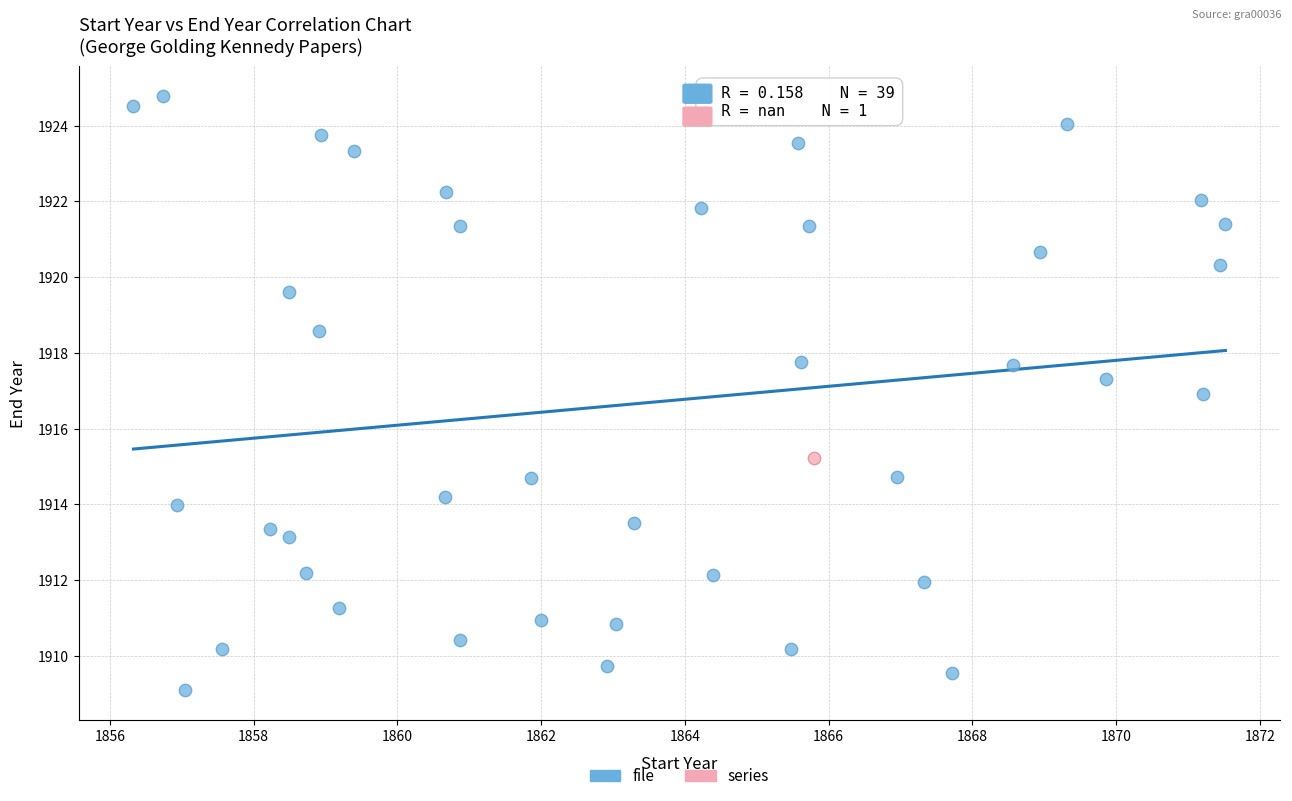

What are all the series names shown in the legend?

file, series